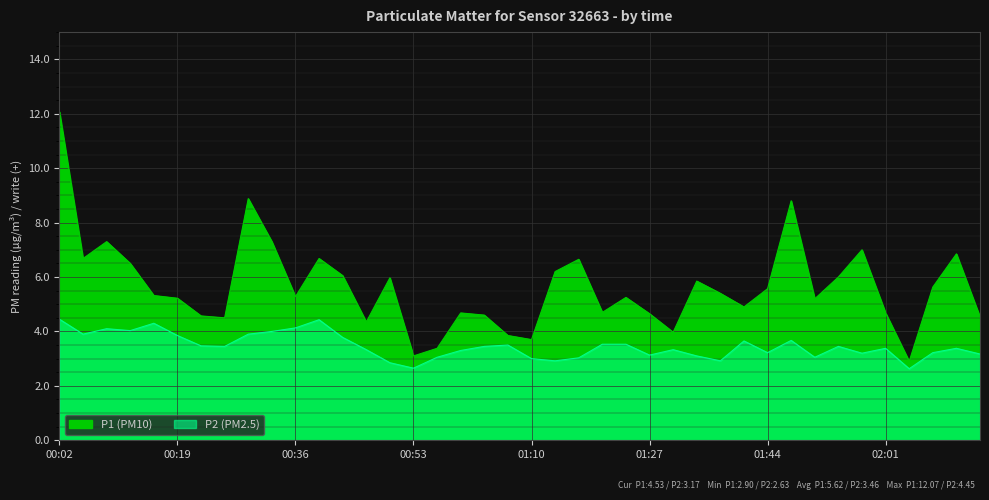

How many lines are shown in the chart?

2